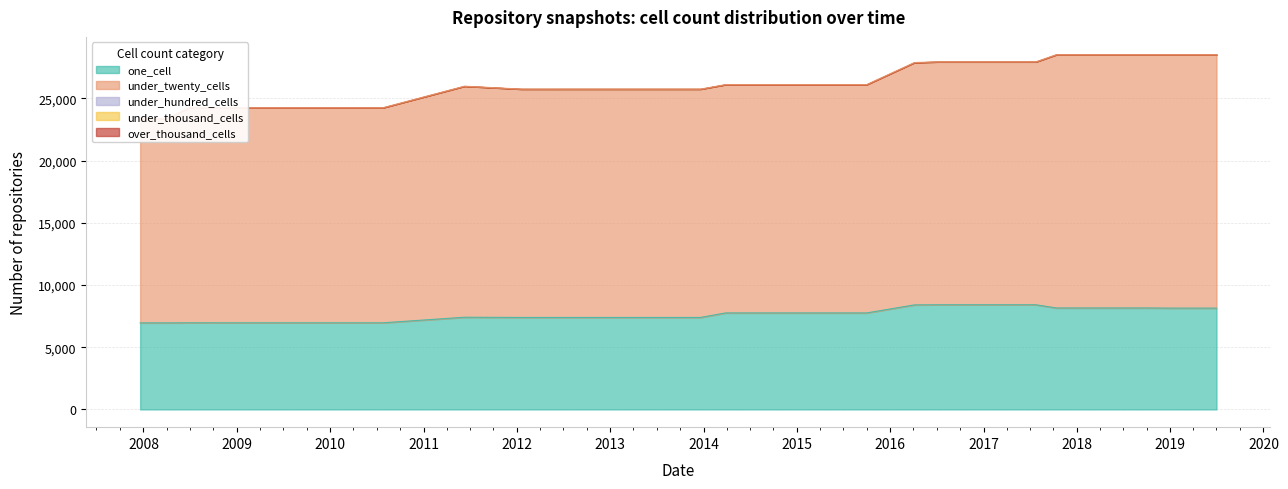

What is the highest value of the one_cell series?

8411